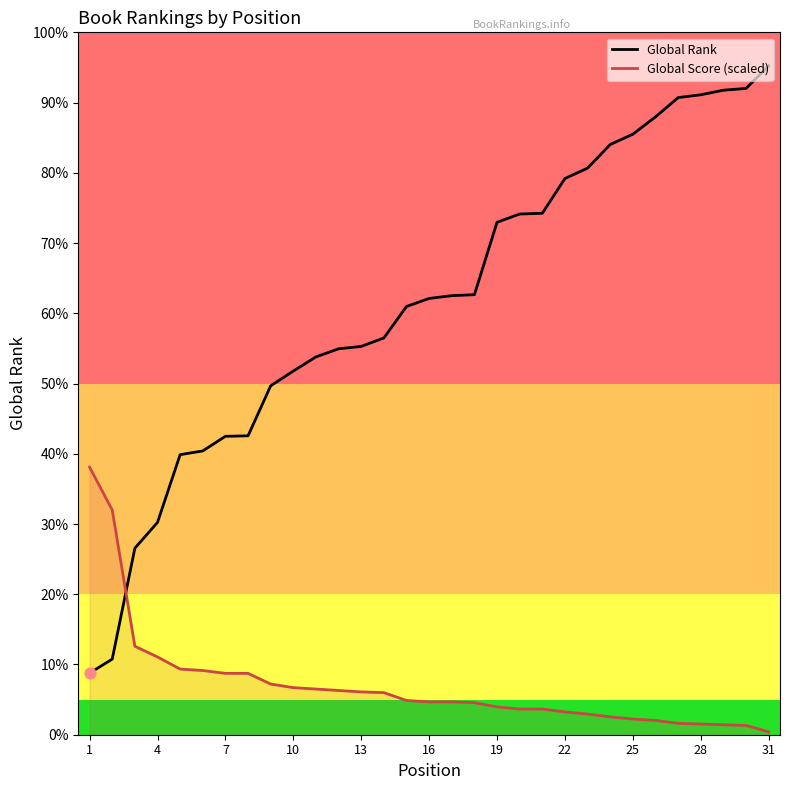

What are all the series names shown in the legend?

Global Rank, Global Score (scaled)